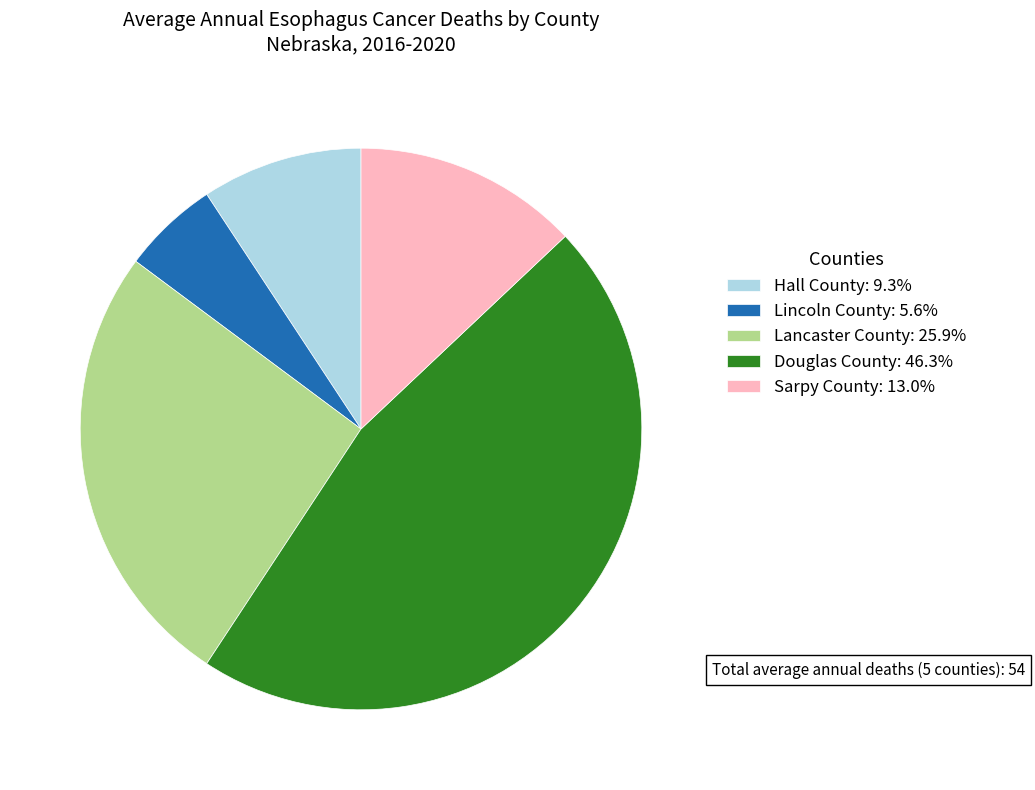

Is there a majority slice in this chart?

No